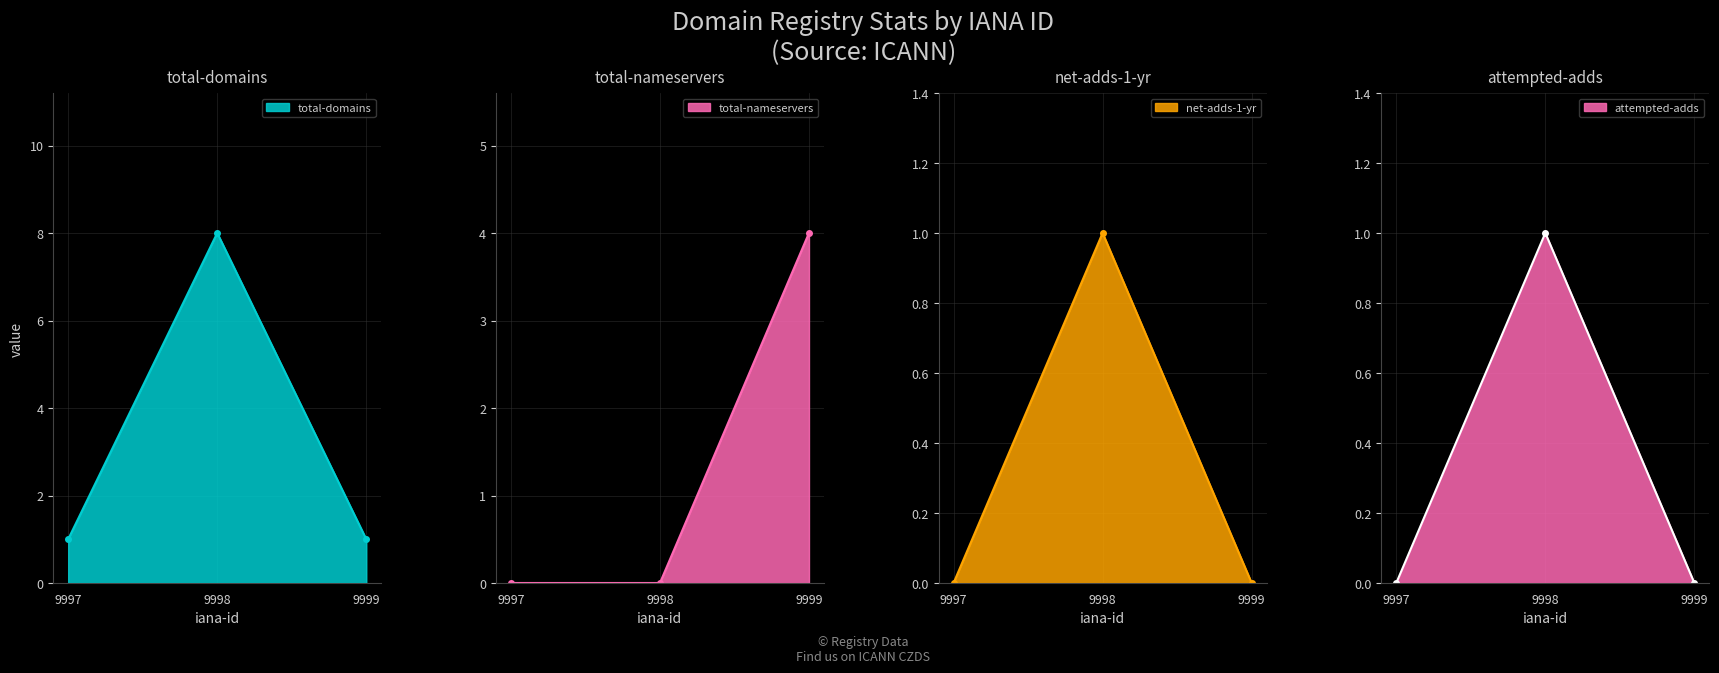

How many lines are shown in the chart?

4